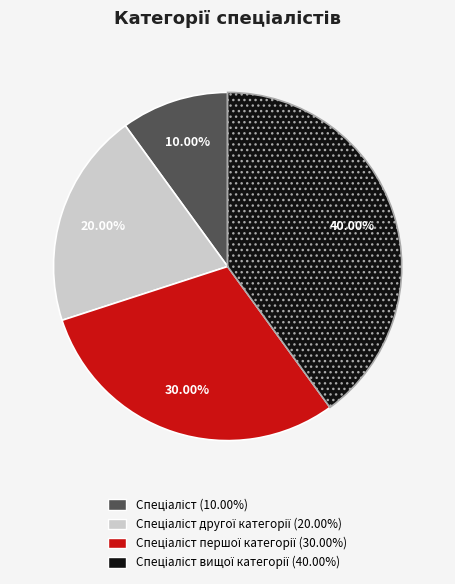

Does any single category account for the majority?

No